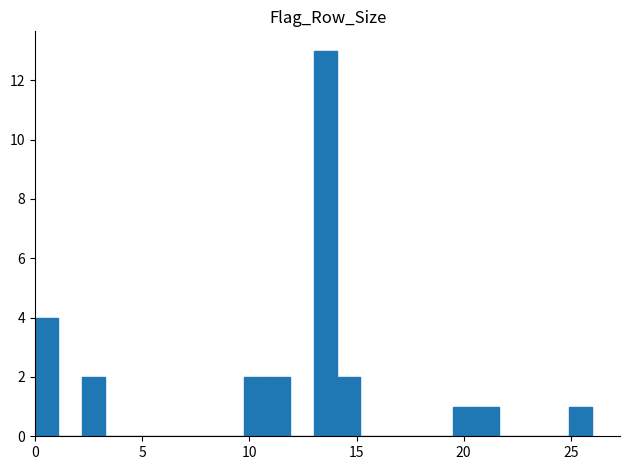

Around what value on the x-axis is the tallest bar? Give the approximate position of its centre, as read against the axis.

13.5